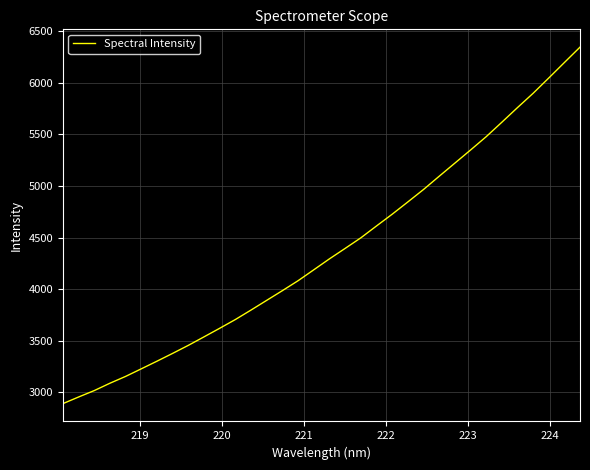

Reading left to right, list all the values displayed in this chart.

2891.9	2956.1	3018.4	3089.7	3155.8	3229.3	3303.3	3379.0	3456.8	3539.1	3622.1	3707.0	3798.9	3893.0	3986.8	4082.9	4188.4	4294.4	4395.5	4497.7	4612.8	4726.5	4845.4	4965.7	5094.0	5220.8	5347.8	5476.9	5616.9	5758.8	5897.5	6045.6	6195.7	6345.0